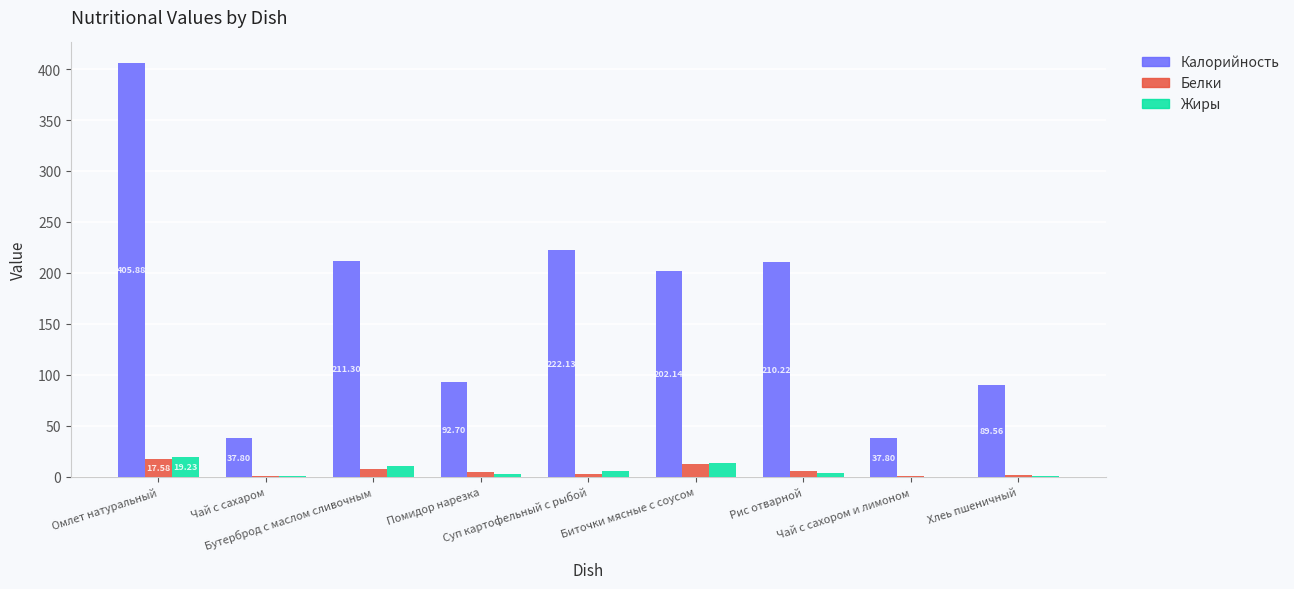

Which series has the largest total across all categories?

Калорийность